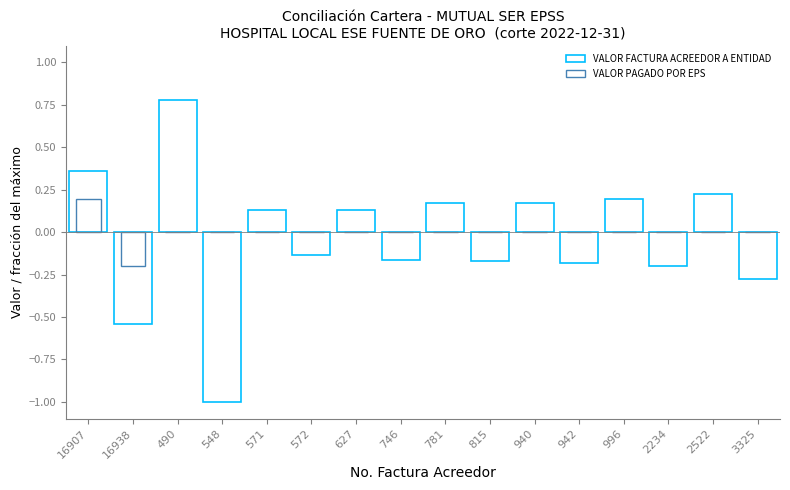

How many bars are there in each group?

2